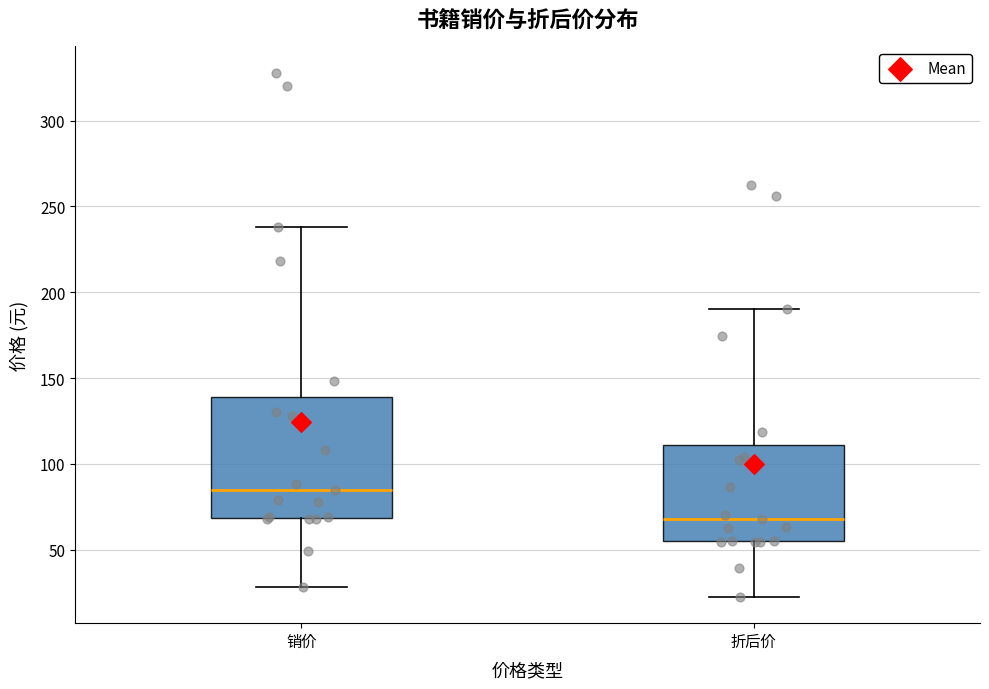

Which box is the tallest, from its lower edge to its upper edge?

销价